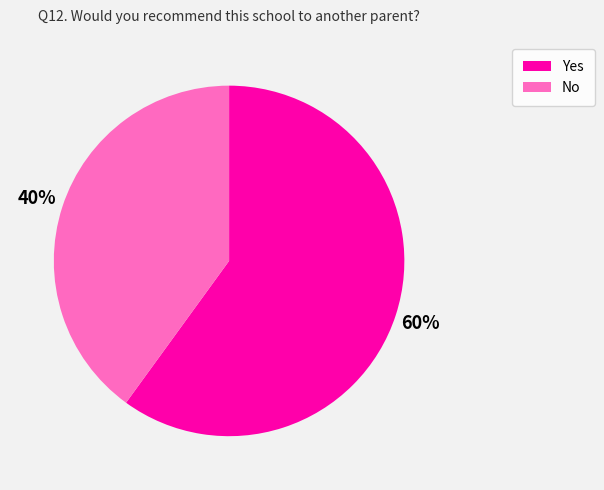

What is the ratio of the value at Yes to the value at No?

1.5